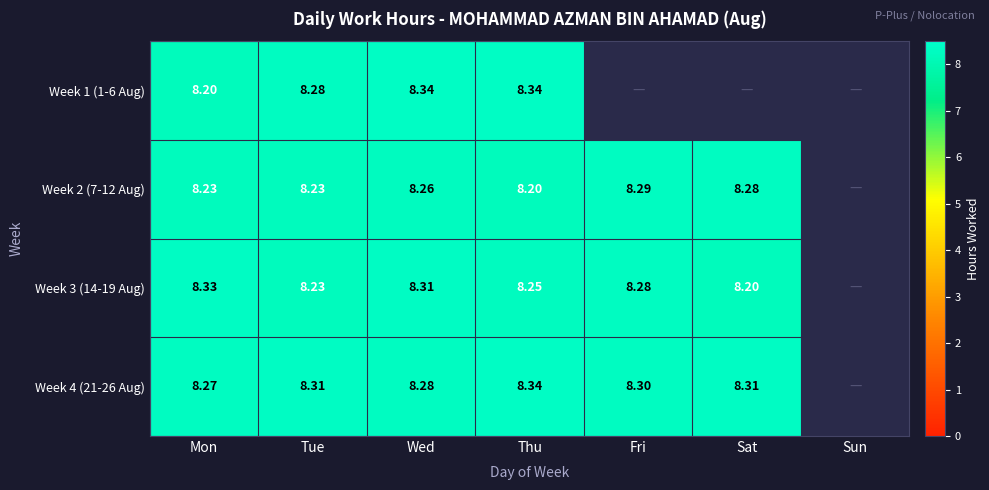

The value of Week 1 (1-6 Aug) at Wed is 11.9. True or false?

False